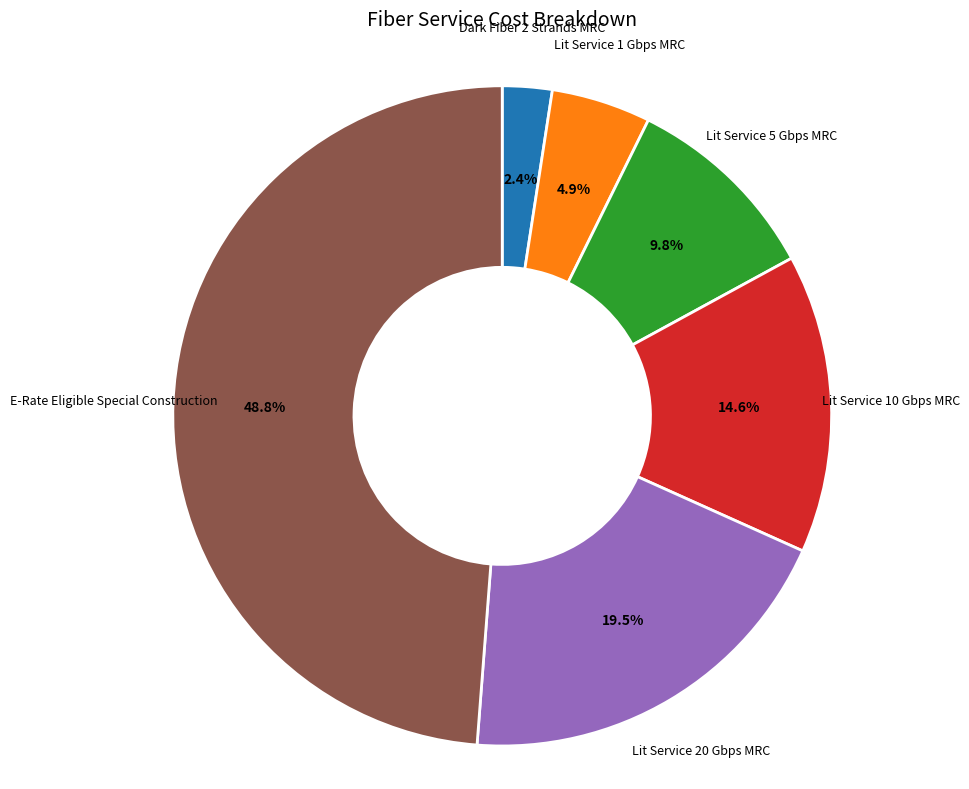

Count the number of slices in the pie.

6